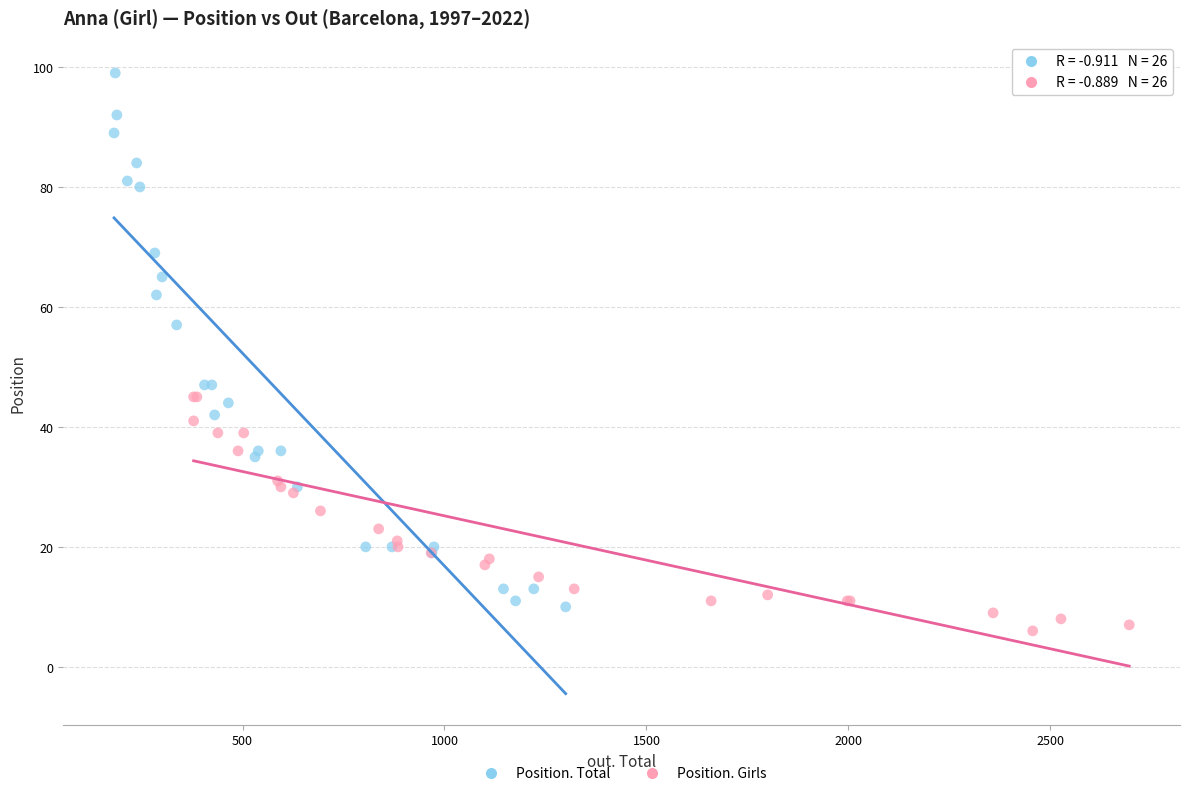

Which series reaches the maximum Y coordinate?

Position. Total